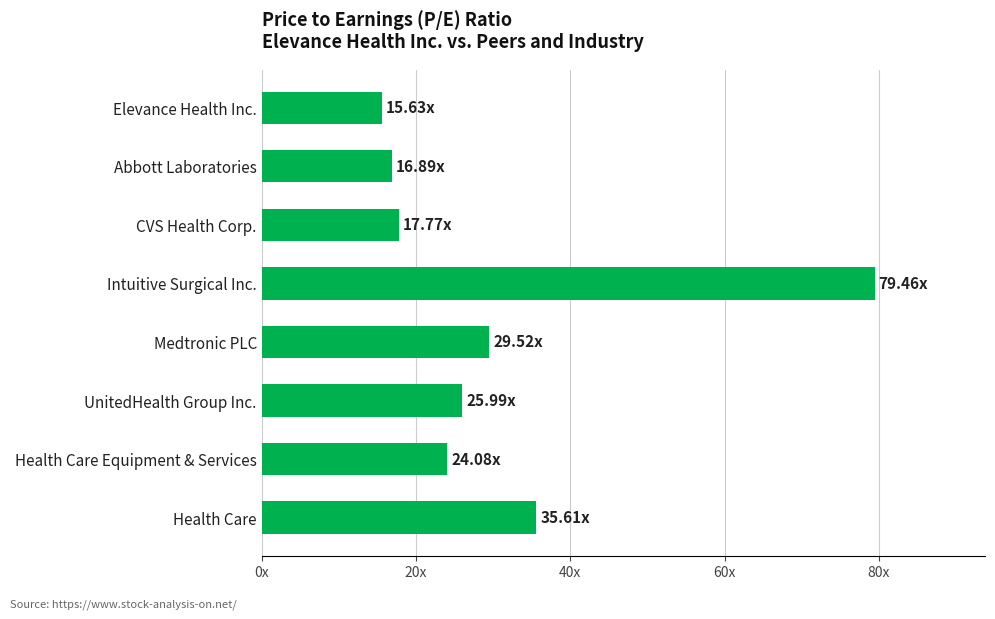

Are the bars horizontal?

Yes